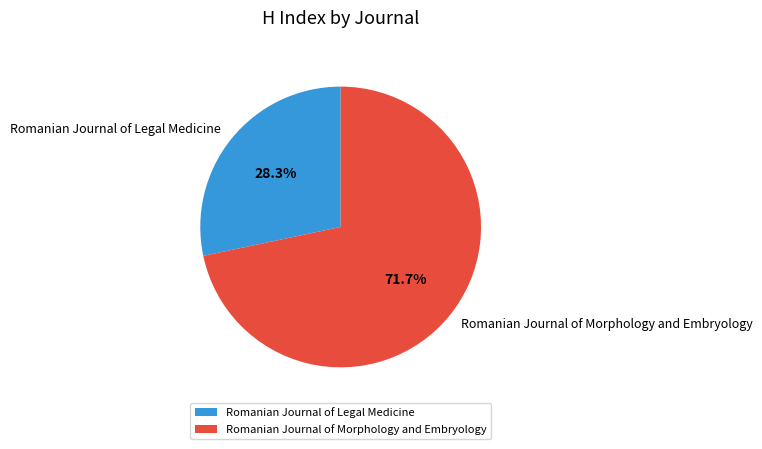

Rank the categories by value from lowest to highest.

Romanian Journal of Legal Medicine, Romanian Journal of Morphology and Embryology